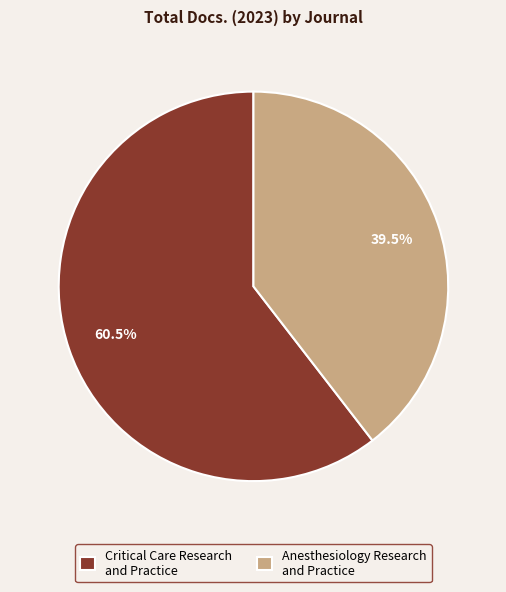

To the nearest percent, what is the average slice percentage?

50%